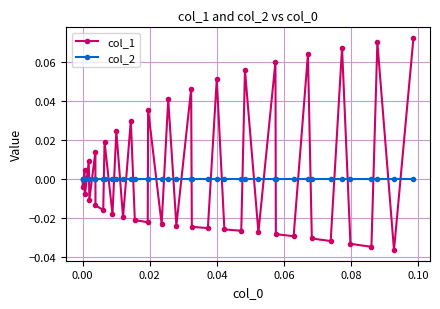

In col_1, how many points are higher than both neighbors (excluding endpoints)?

15